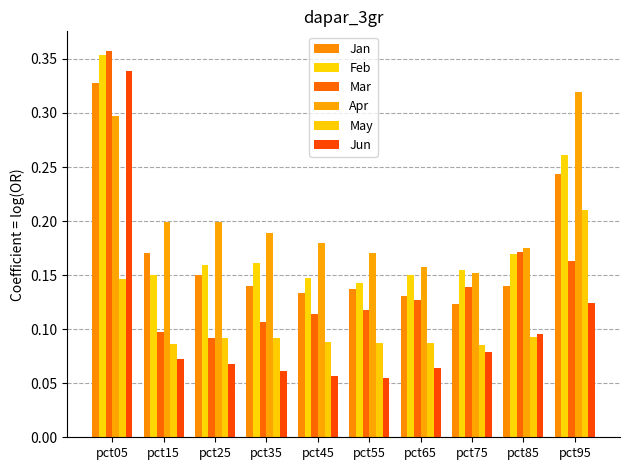

What is the minimum value for Mar?

0.1